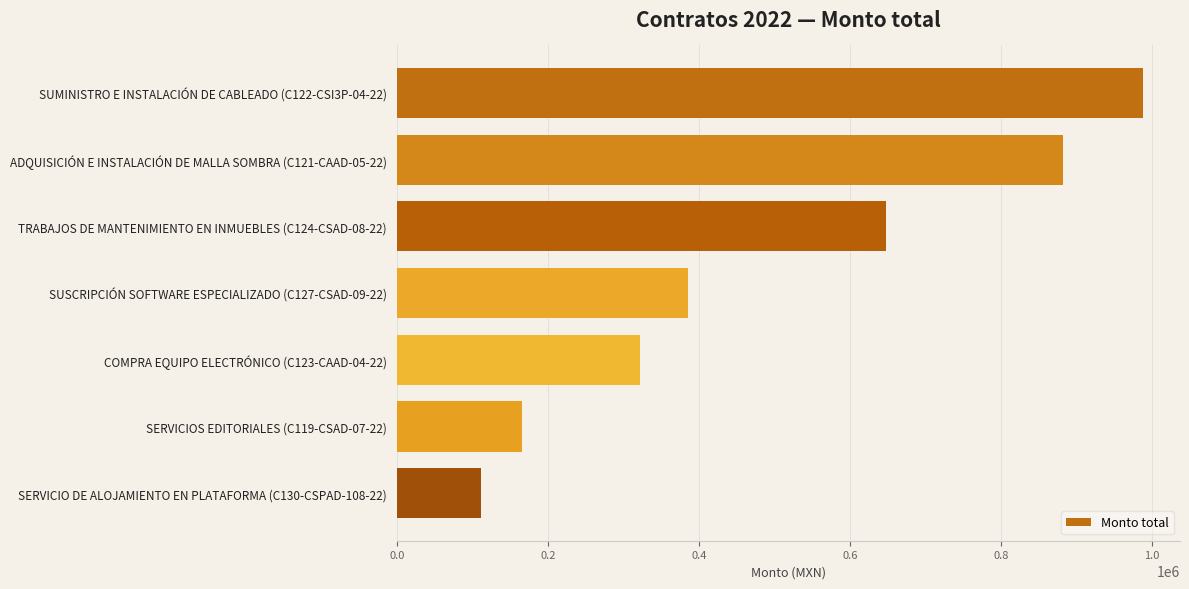

What is the difference between the second highest and minimum values?

770613.1